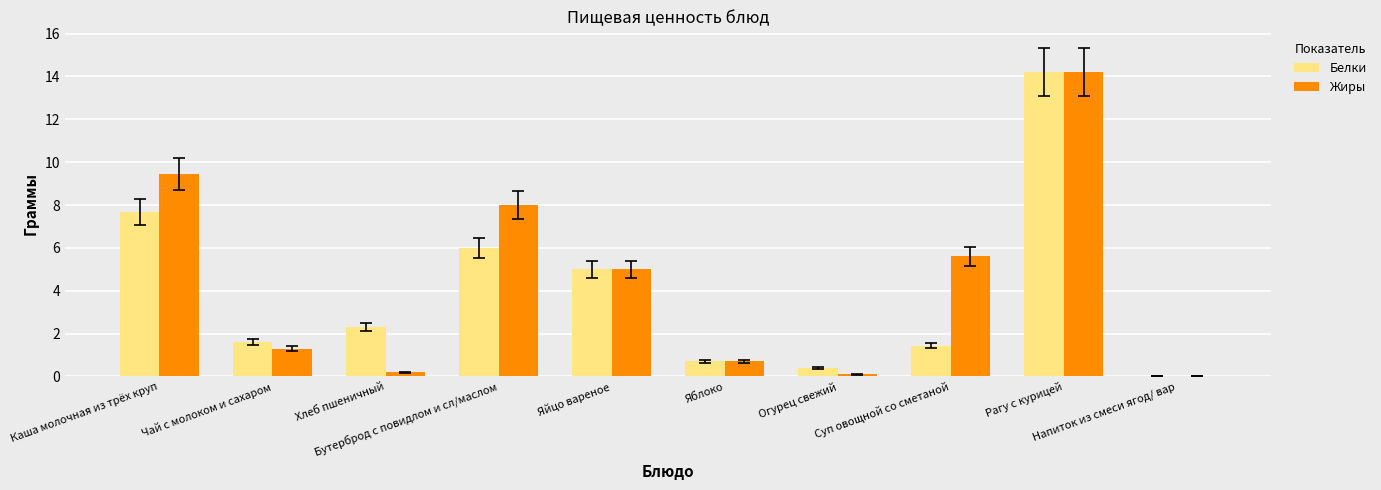

The value of Белки at Бутерброд с повидлом и сл/маслом is 6.0. True or false?

True